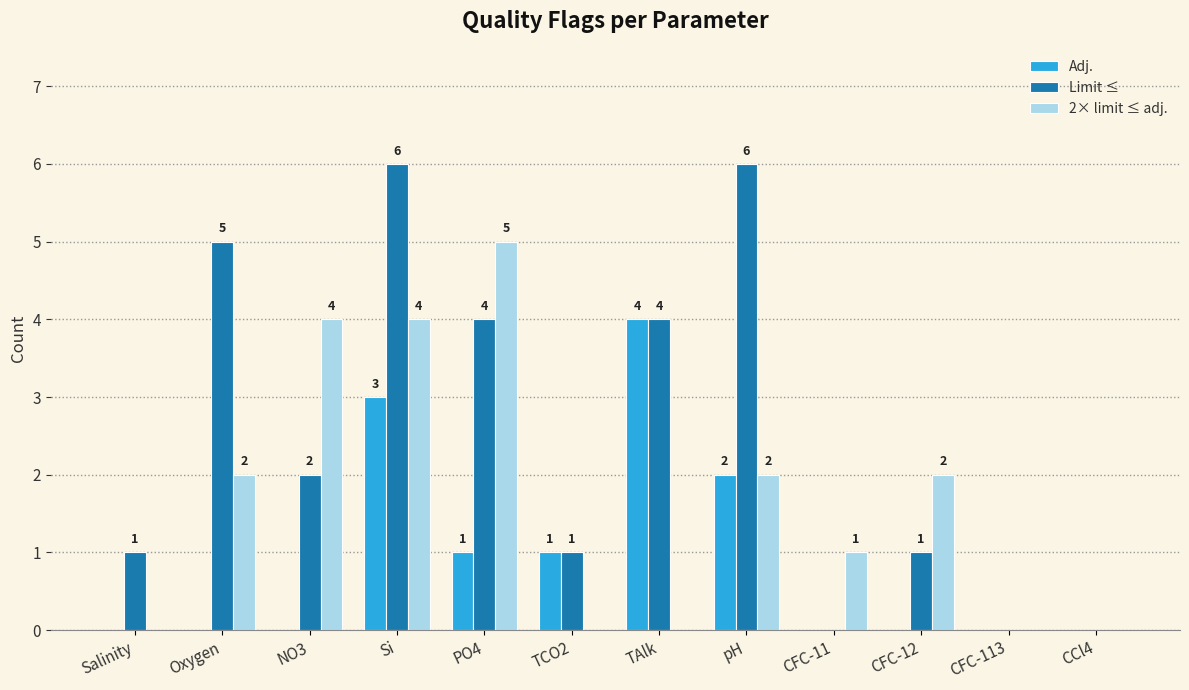

How many series are shown in this chart?

3